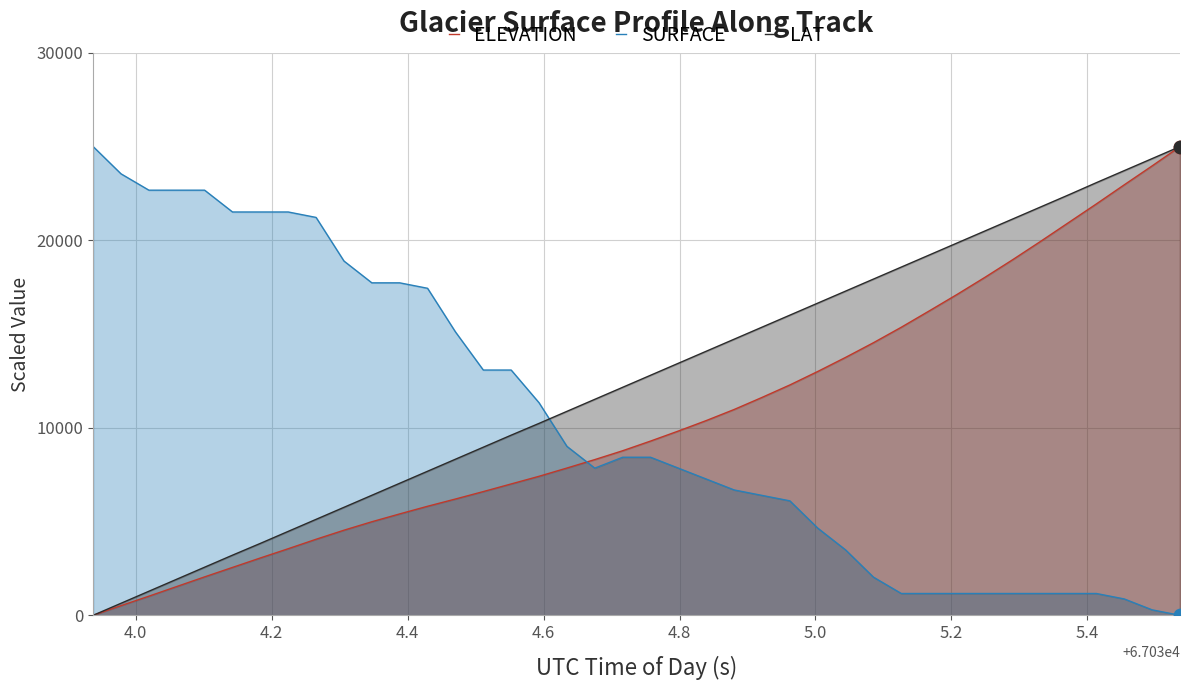

Which series has the largest total across all categories?

LAT